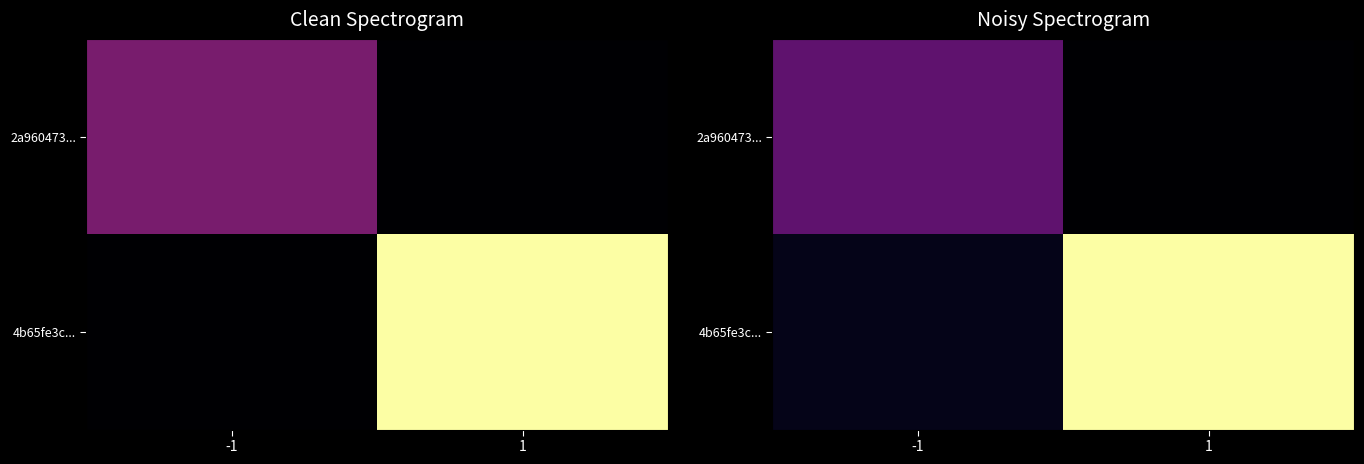

Is it true that 4b65fe3c... equals 24 at 1?

True